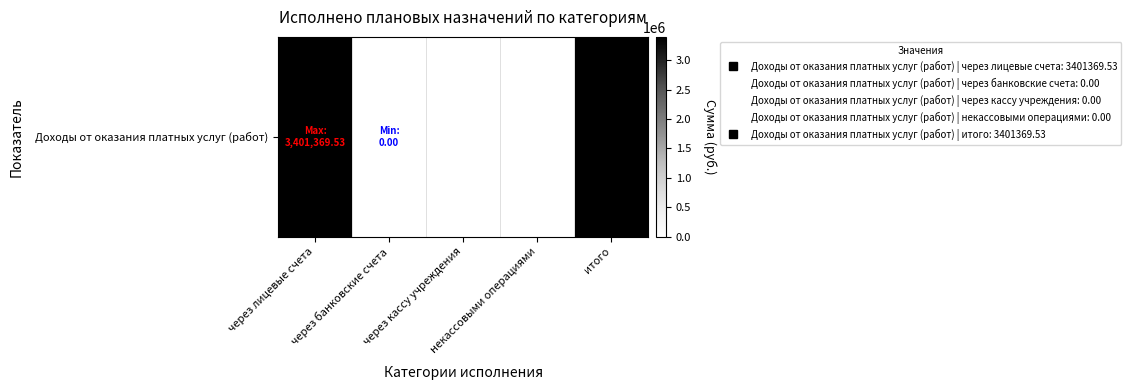

List the labels in order of value, smallest first.

через банковские счета, через кассу учреждения, некассовыми операциями, через лицевые счета, итого